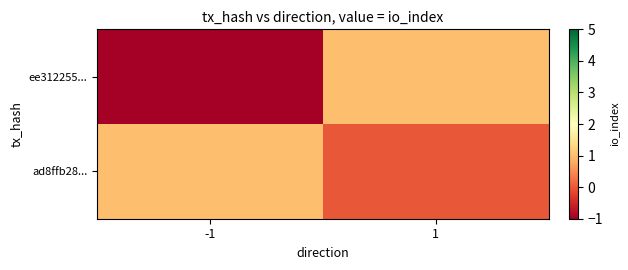

Reading right to left, list all the values displayed in this chart.

ee312255...: 1=1	-1=-1
ad8ffb28...: 1=0	-1=1